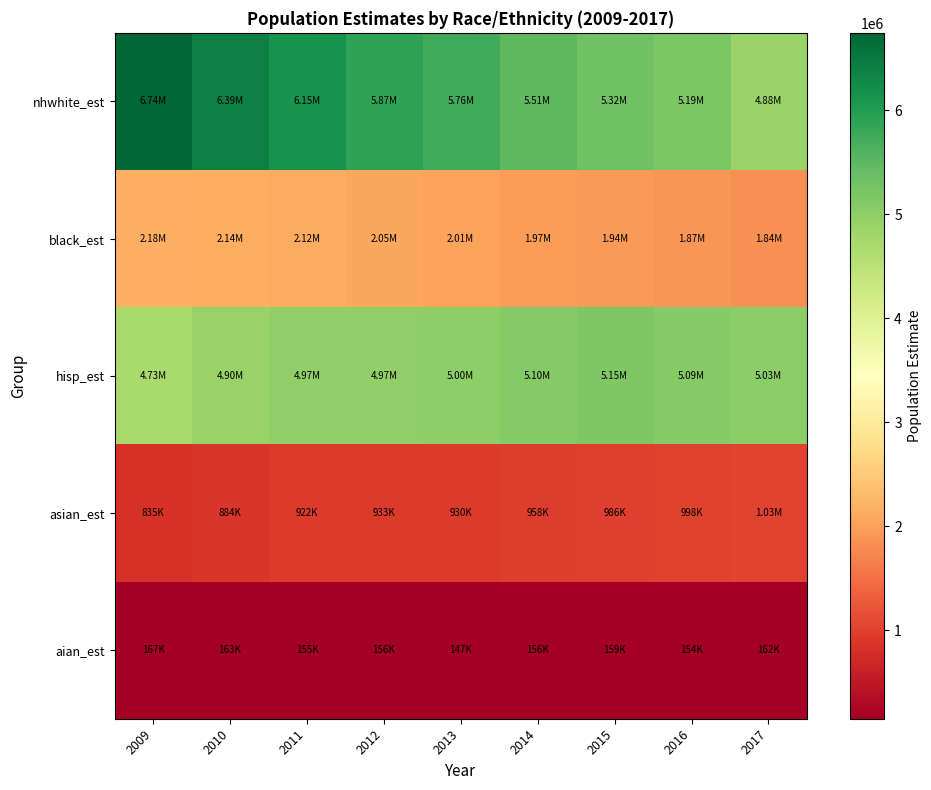

Which has a higher value, 2011 or 2010?

2010